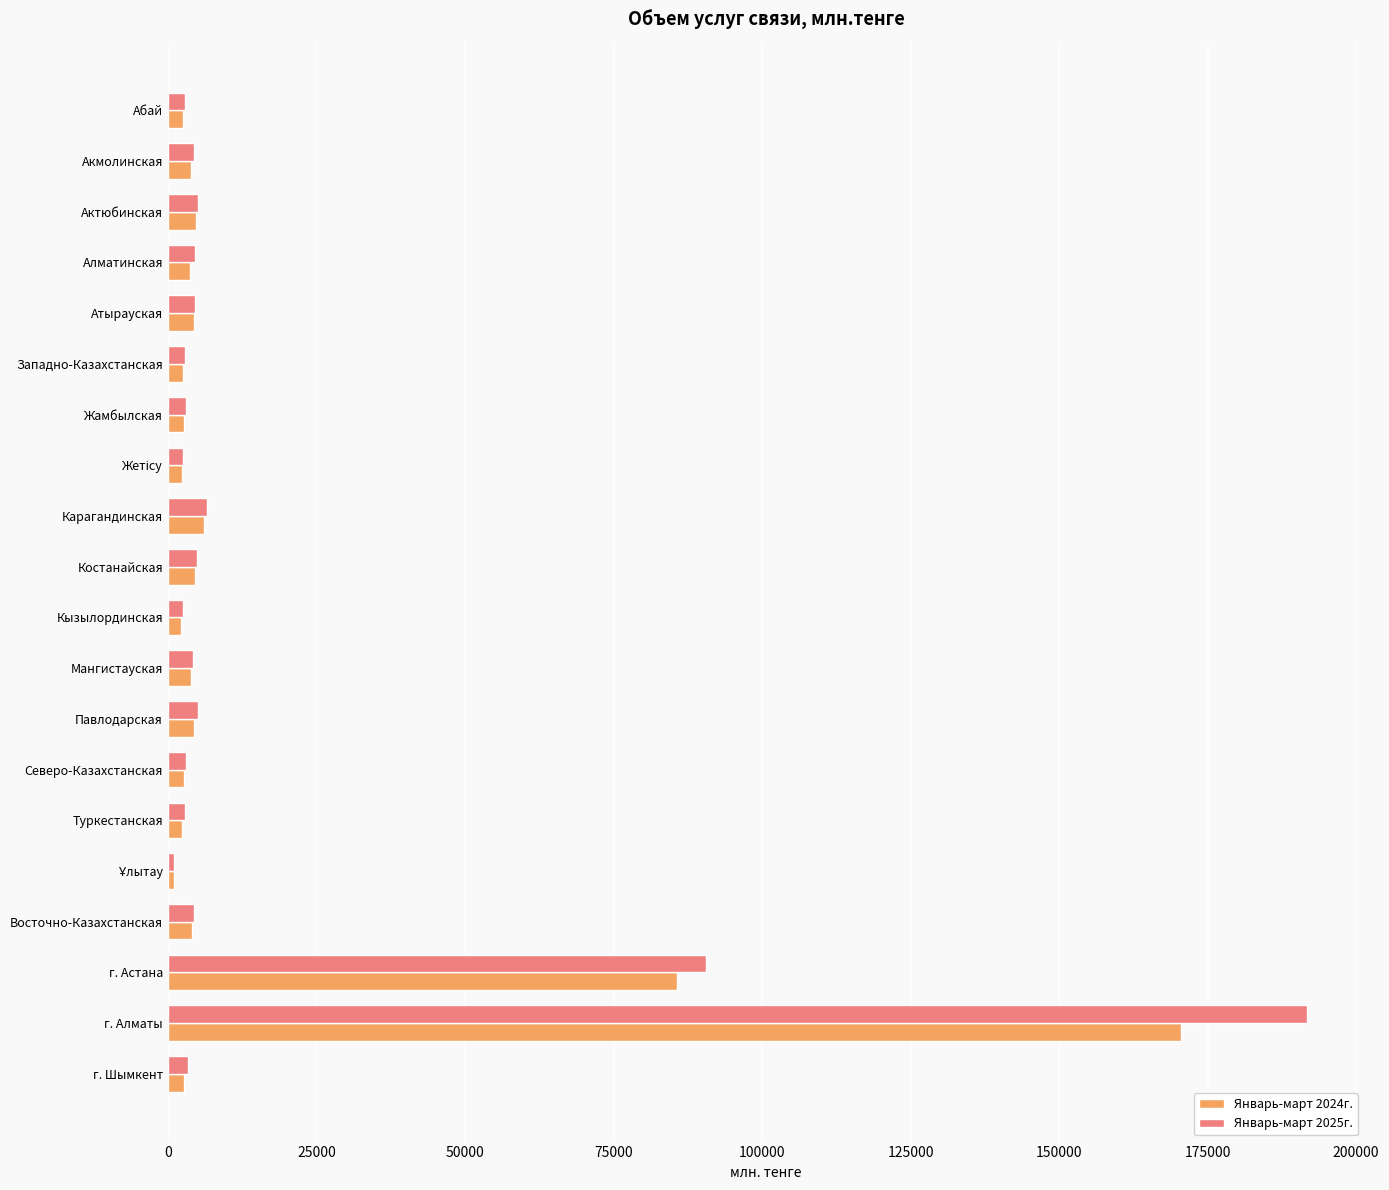

Where is Январь-март 2025г. nearest to the value 96406?

г. Астана